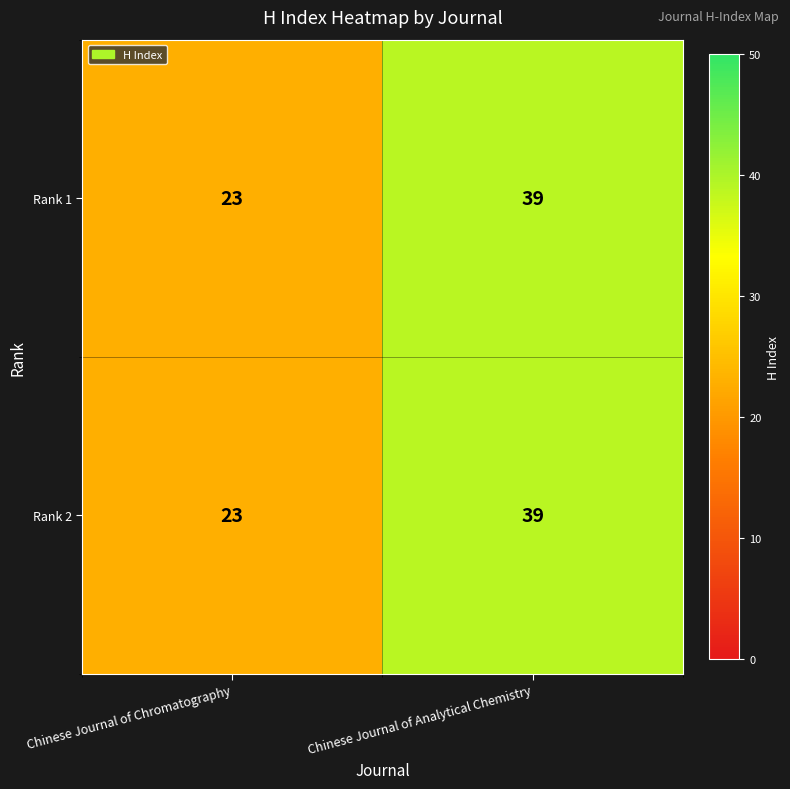

At which category is the sum across all series the highest?

Chinese Journal of Analytical Chemistry